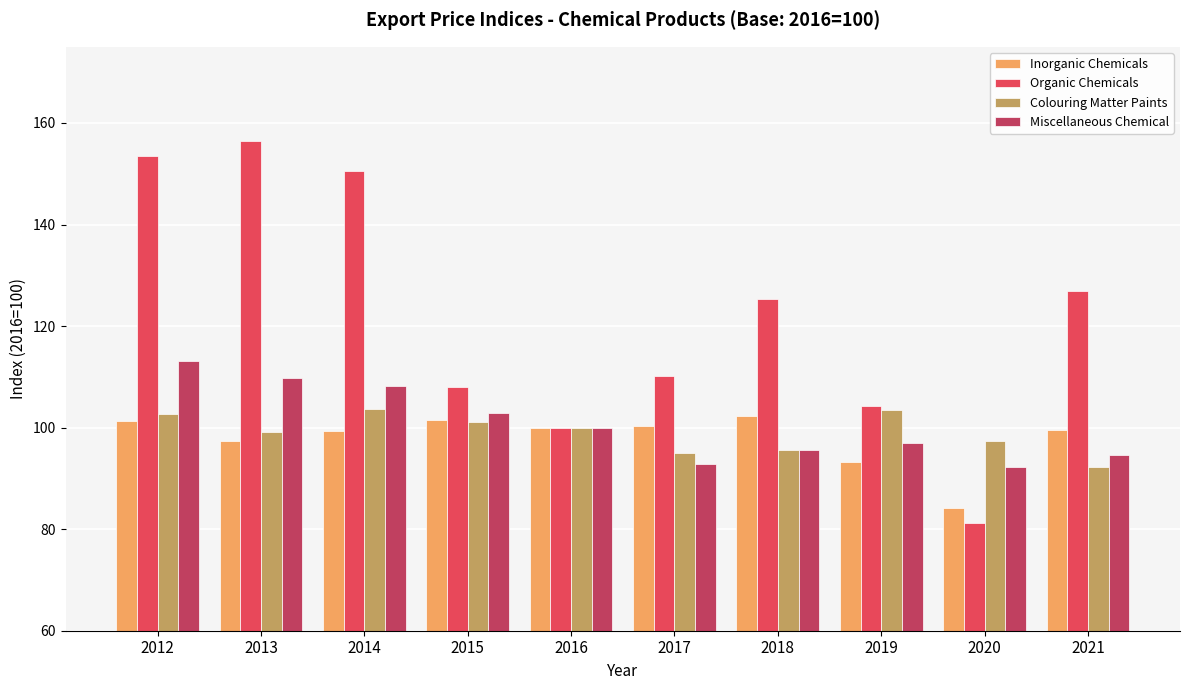

The Colouring Matter Paints series shows 57.3 at 2012. True or false?

False